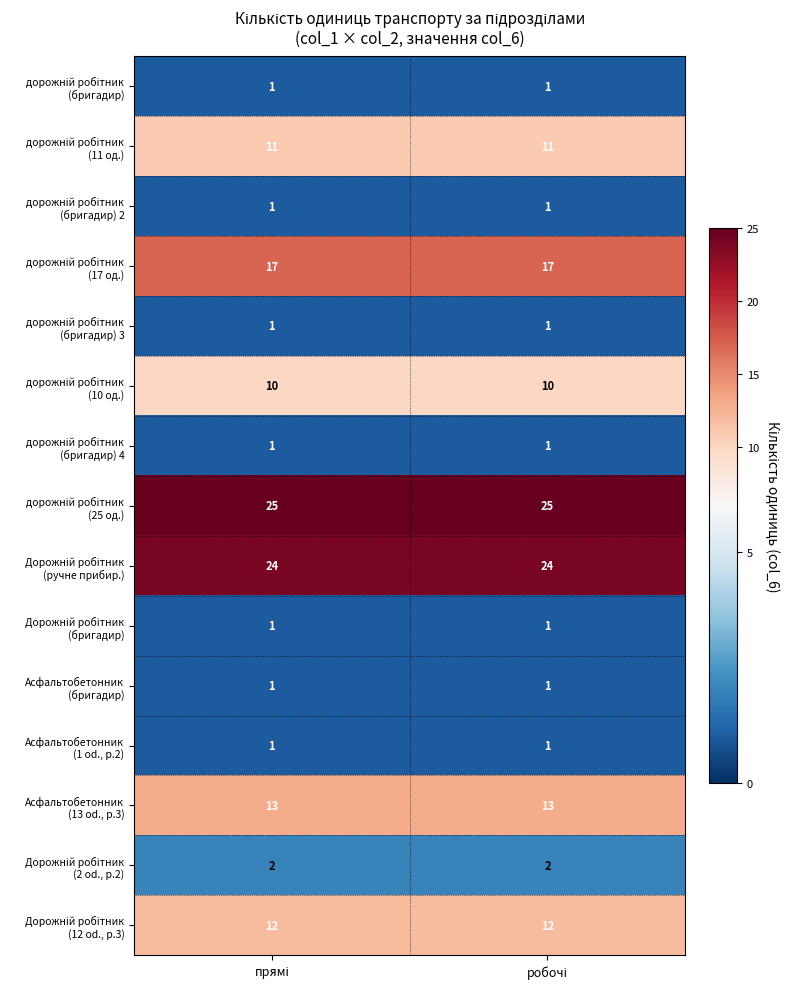

What is the maximum value shown in the chart?

25